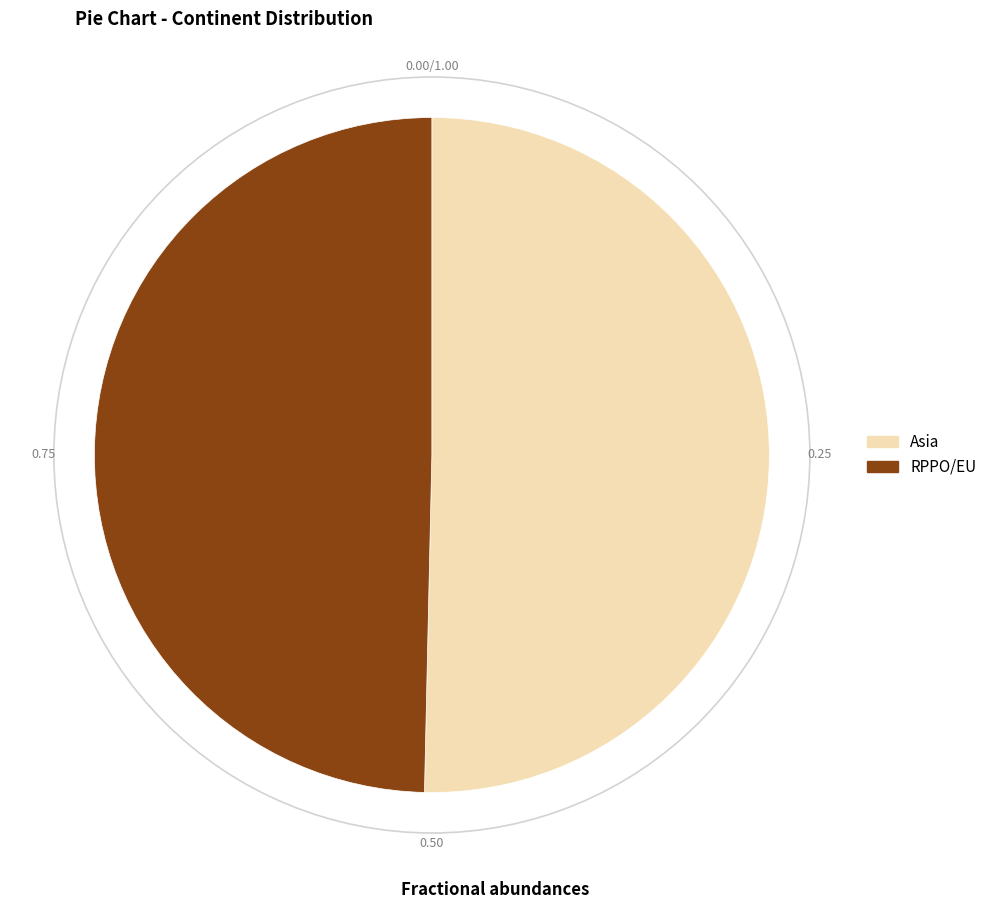

Rank the categories by value from lowest to highest.

RPPO/EU, Asia